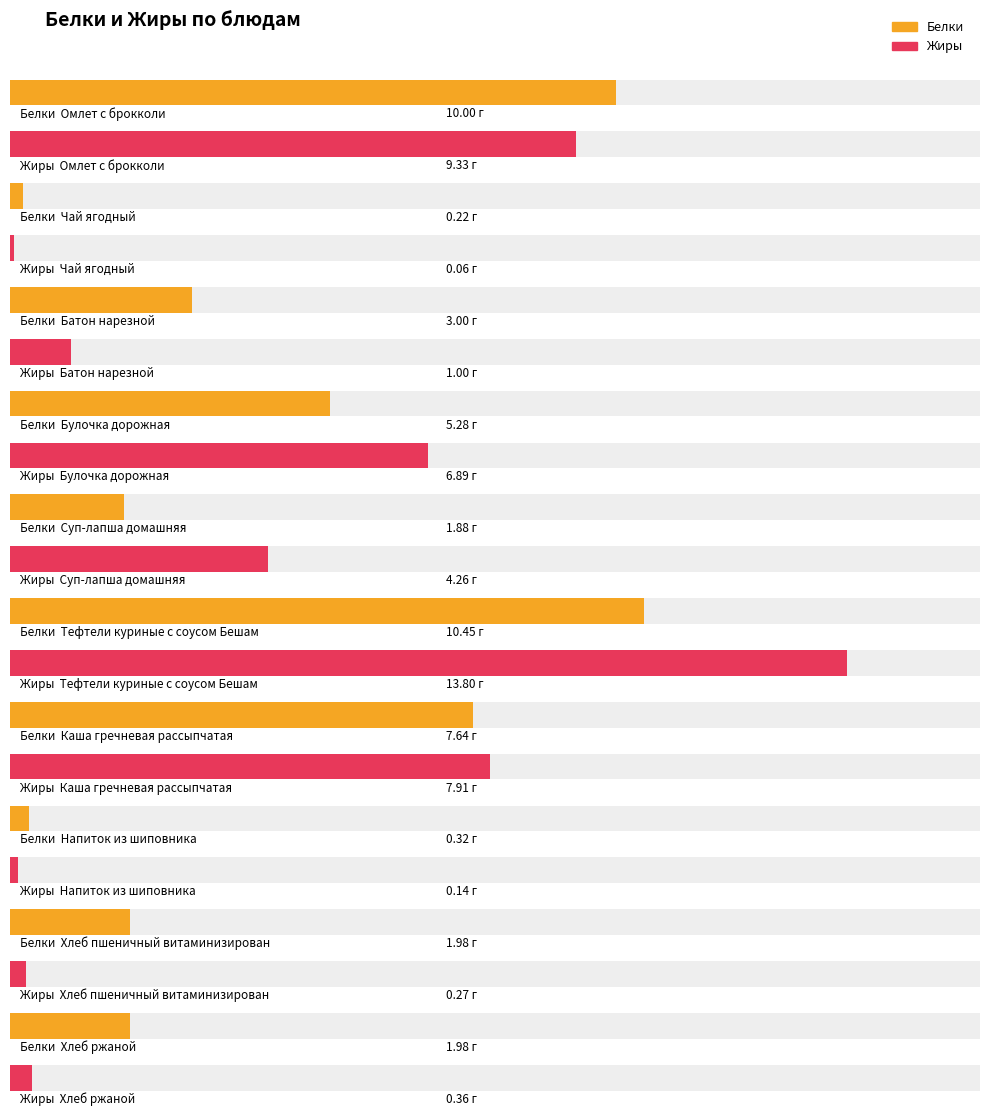

What is the spread (max minus min) of values at Омлет с брокколи?

0.7